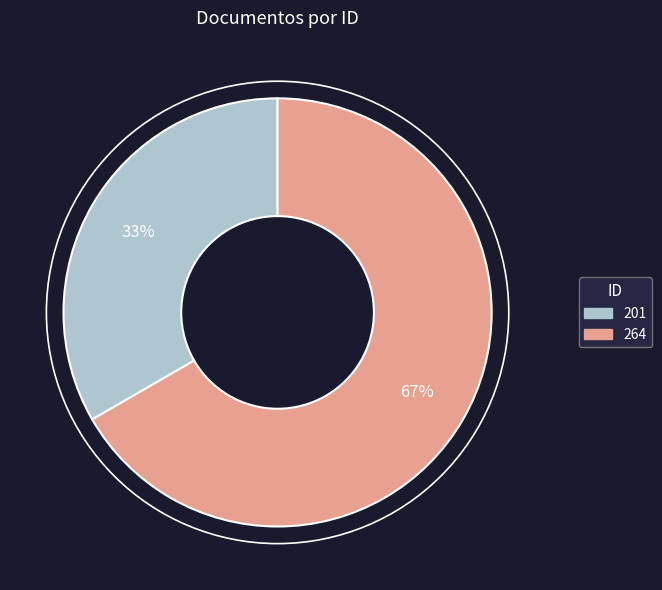

Count the number of slices in the pie.

2